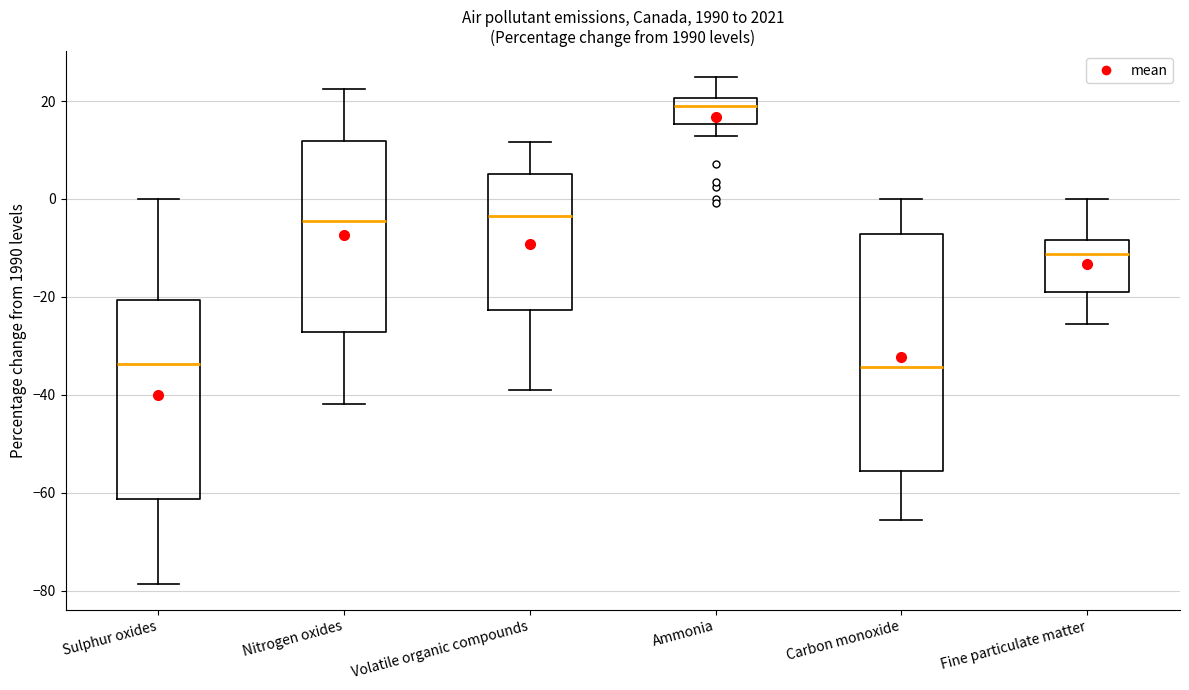

Reading left to right, read every box against the y-axis: the position of its median line, the range the box covers, and the ends of its whiskers. The values are not printed on the chart, so give them approximately, as read against the axis.

Sulphur oxides: median -34, box -62 to -20, whiskers -78 to 0
Nitrogen oxides: median -4, box -28 to 12, whiskers -42 to 22
Volatile organic compounds: median -4, box -22 to 6, whiskers -38 to 12
Ammonia: median 20 (just below the box's upper edge), box 16 to 20, whiskers 12 to 26
Carbon monoxide: median -34, box -56 to -8, whiskers -66 to 0
Fine particulate matter: median -12, box -18 to -8, whiskers -26 to 0